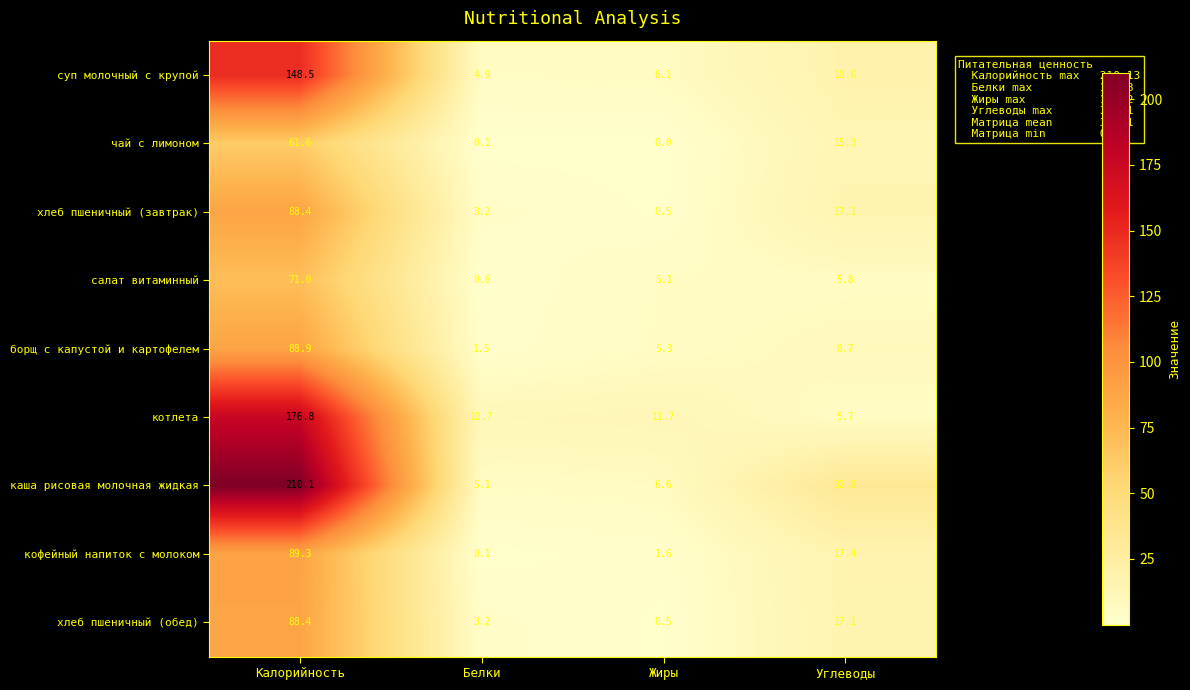

Count the number of categories in the chart.

4